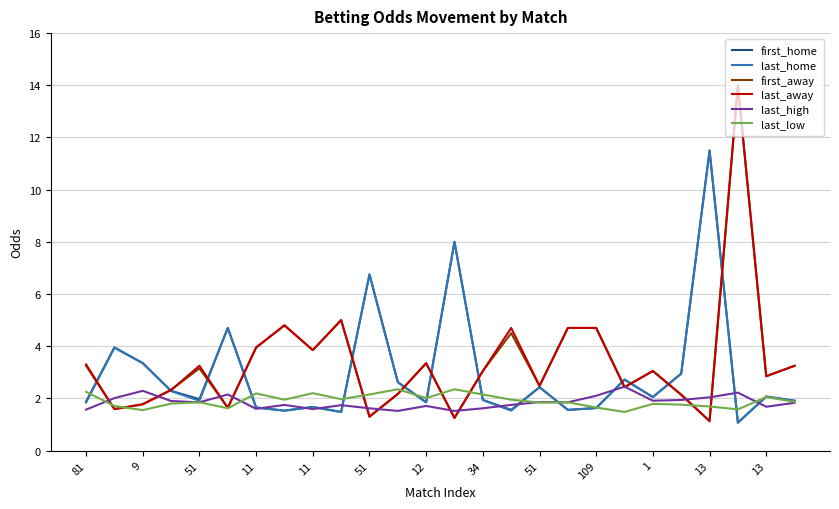

What are all the series names shown in the legend?

first_home, last_home, first_away, last_away, last_high, last_low